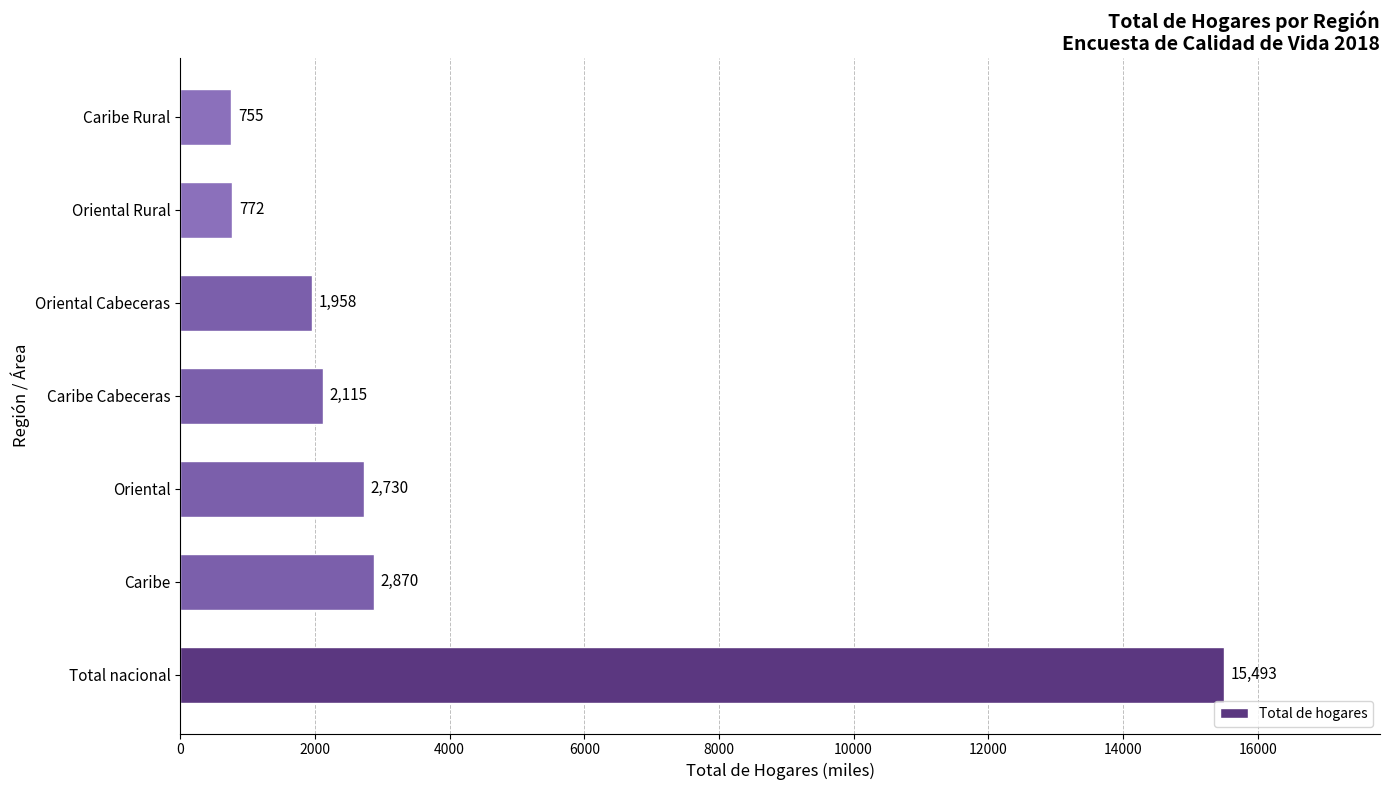

What is the average value?

3813